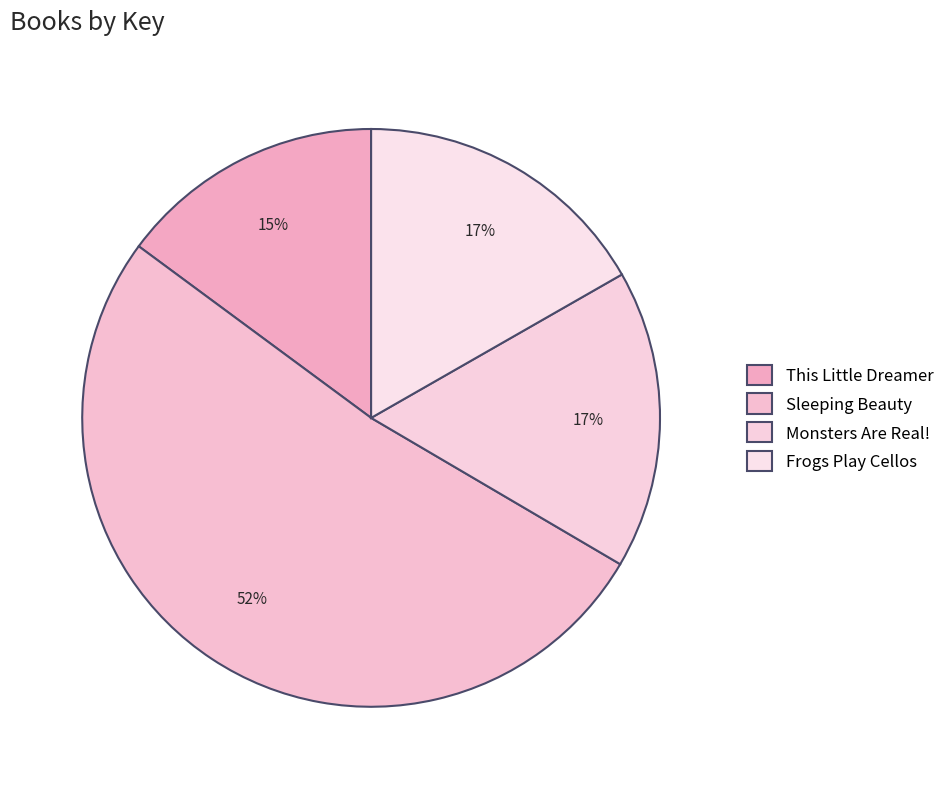

How many slices are in this pie chart?

4